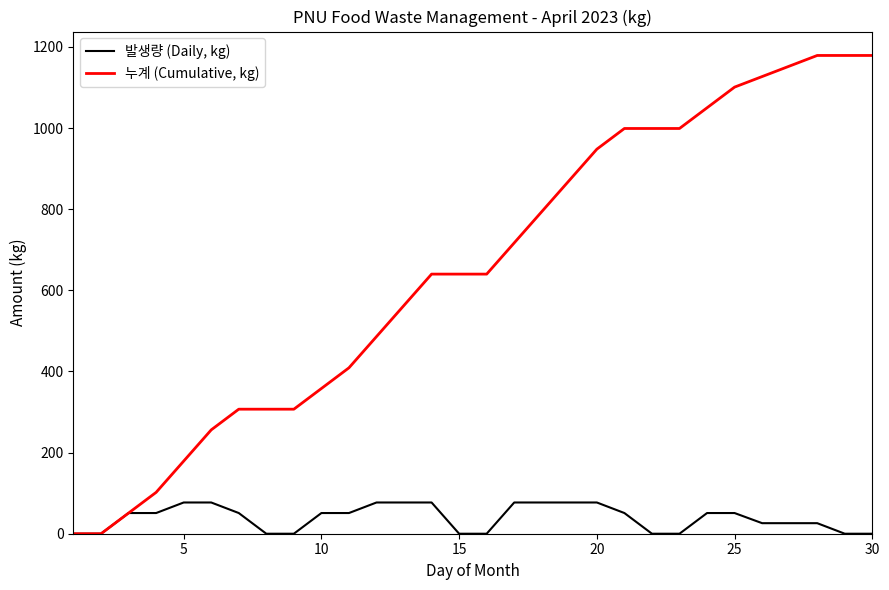

What is the greatest value displayed?

1179